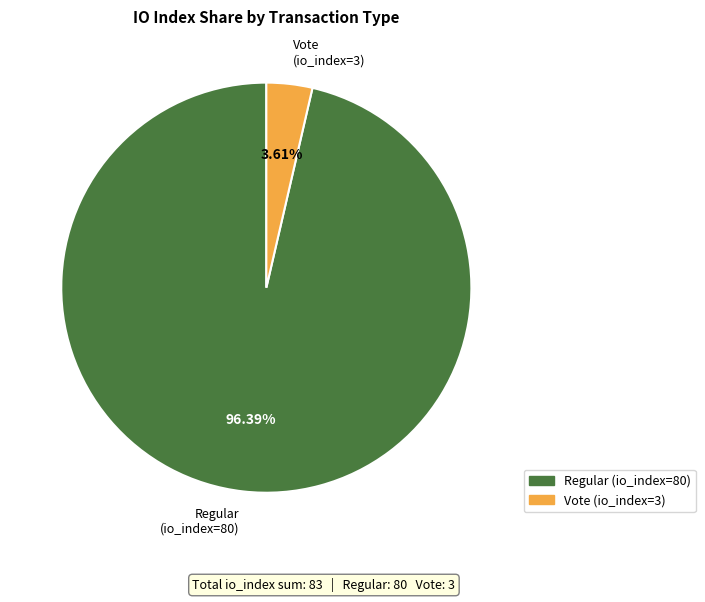

What is the largest slice in the pie chart?

Regular (io_index=80)